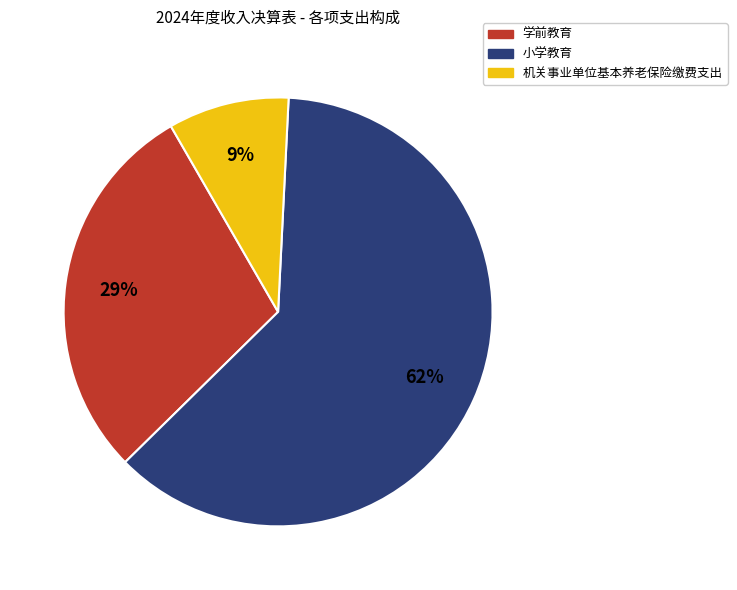

What is the smallest slice in the pie chart?

机关事业单位基本养老保险缴费支出